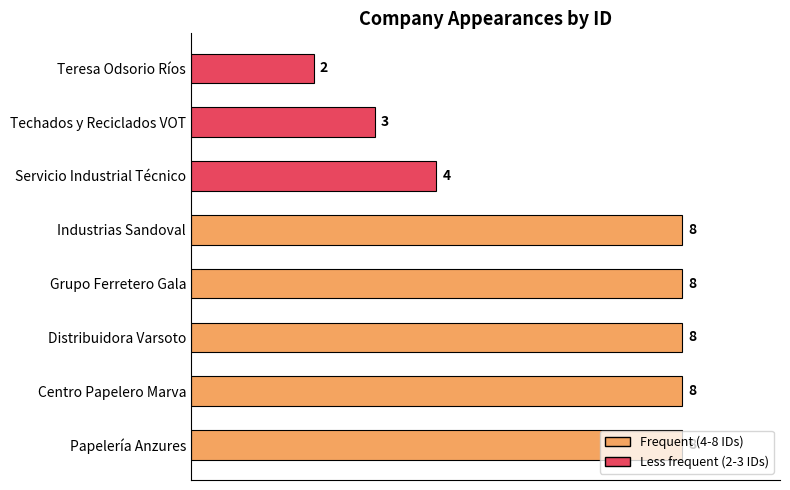

How many data points does each series have?

8